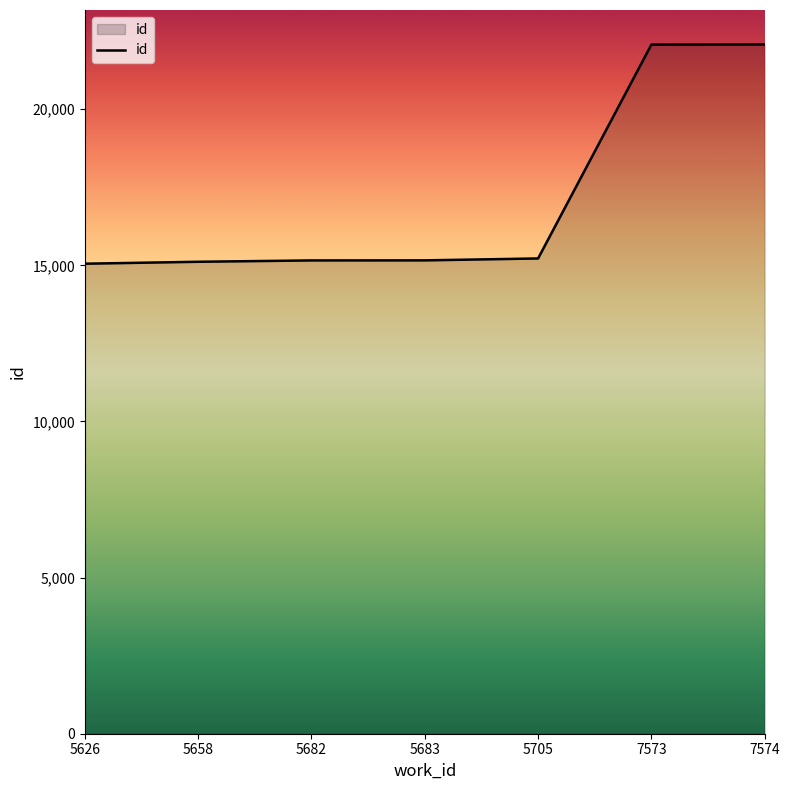

What is the difference between the values at 5626 and 7574?

7021